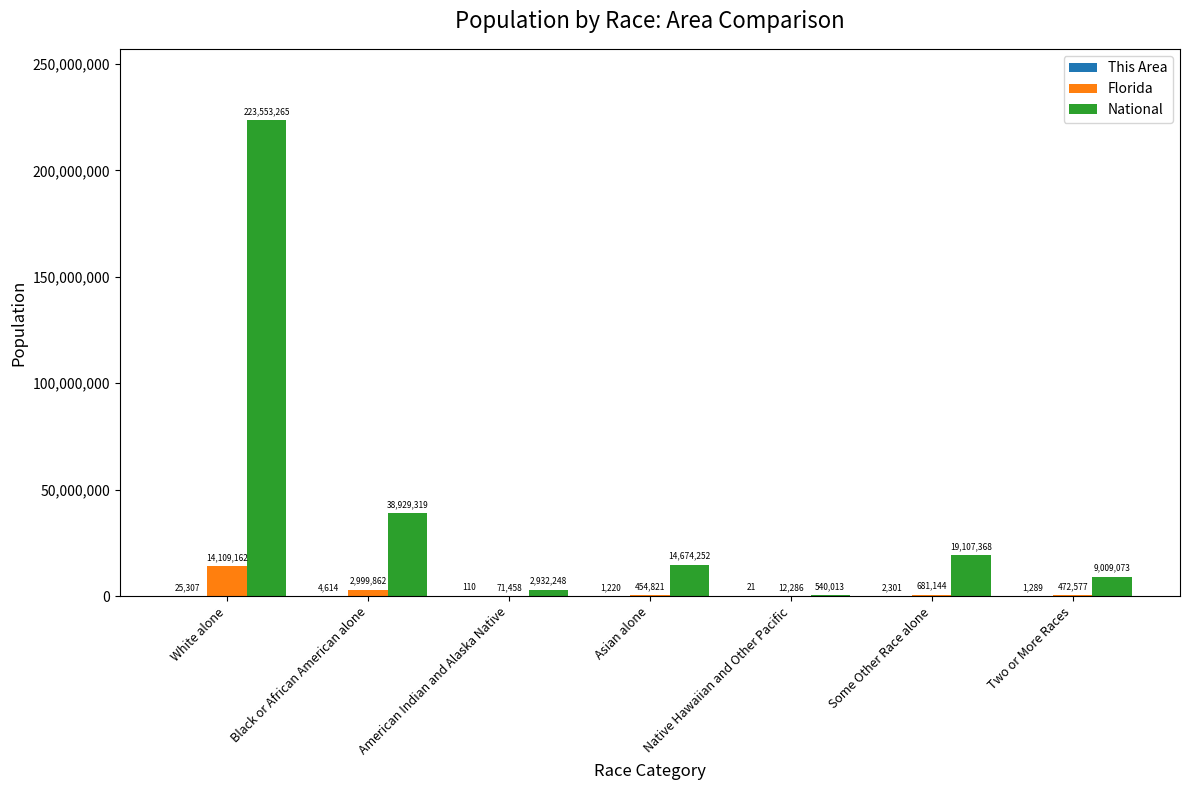

Read the Florida value at Native Hawaiian and Other Pacific, to the nearest 10.

12290